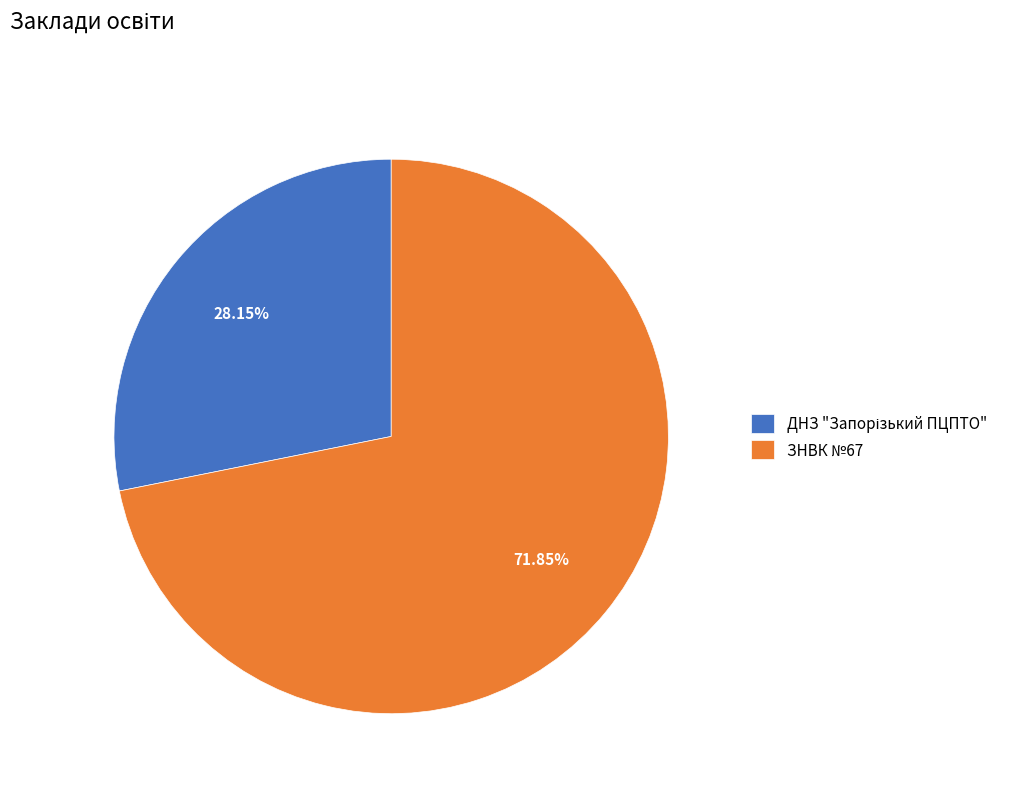

Does ЗНВК №67 represent more than half of the total?

Yes